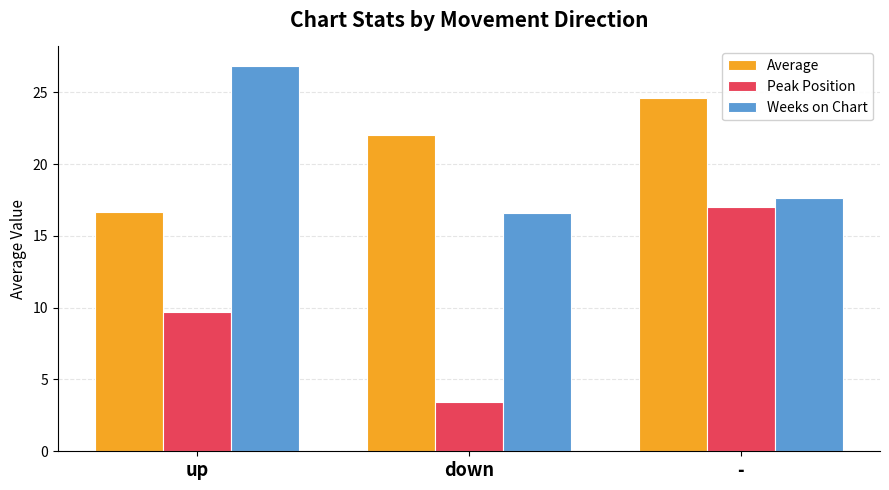

Reading left to right, extract all data points from this chart.

Average: 16.6	22.0	24.6
Peak Position: 9.7	3.4	17.0
Weeks on Chart: 26.8	16.6	17.6